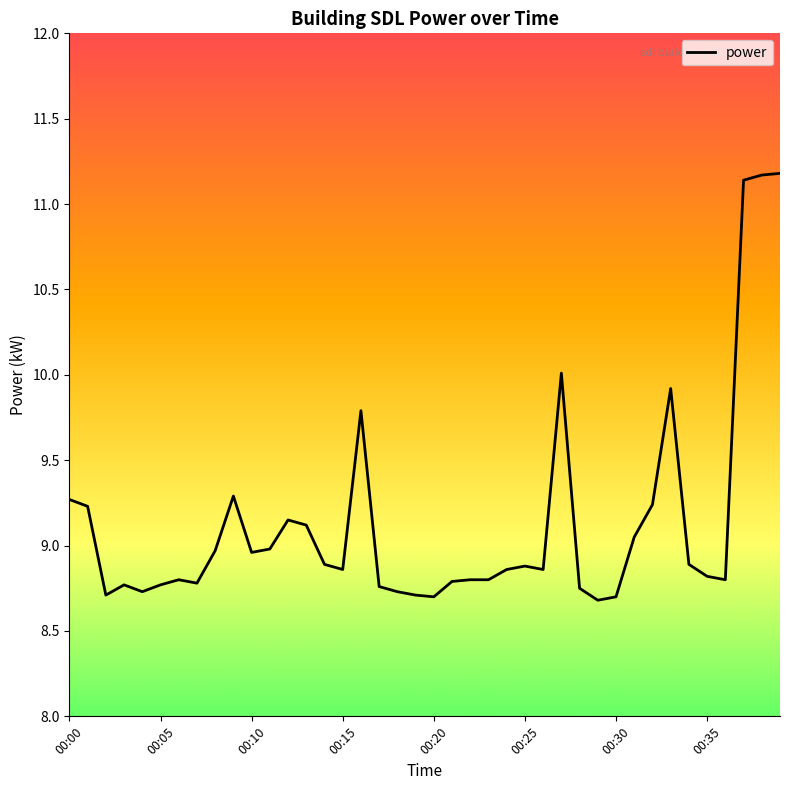

What is the greatest value displayed?

11.2